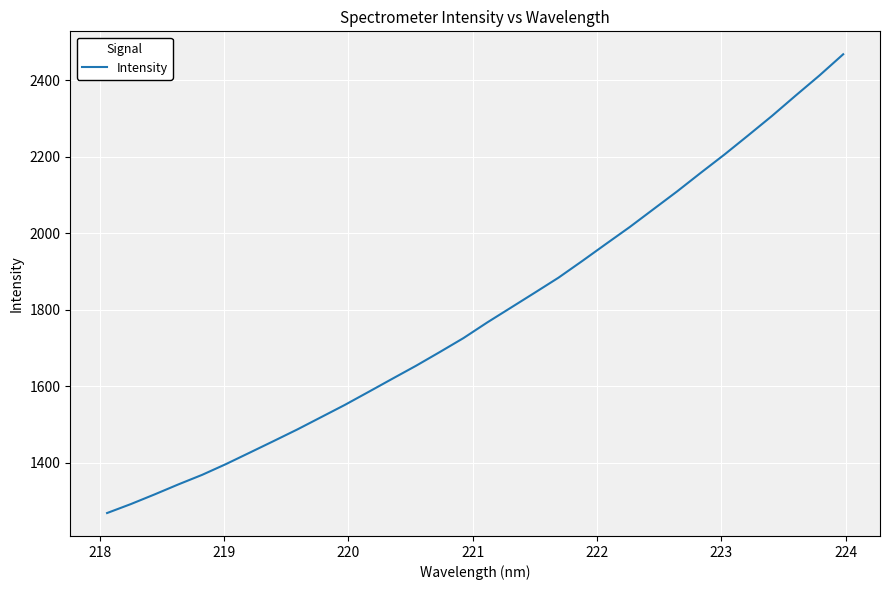

What is the minimum value shown in the chart?

1268.6